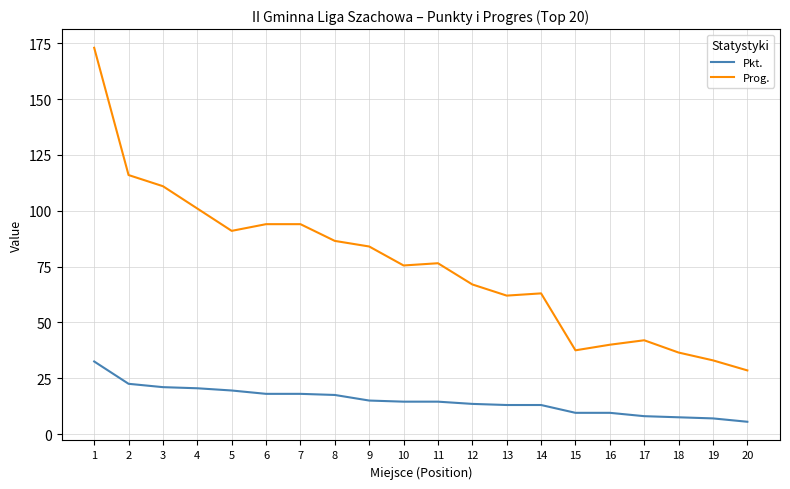

How many categories are shown in the chart?

20